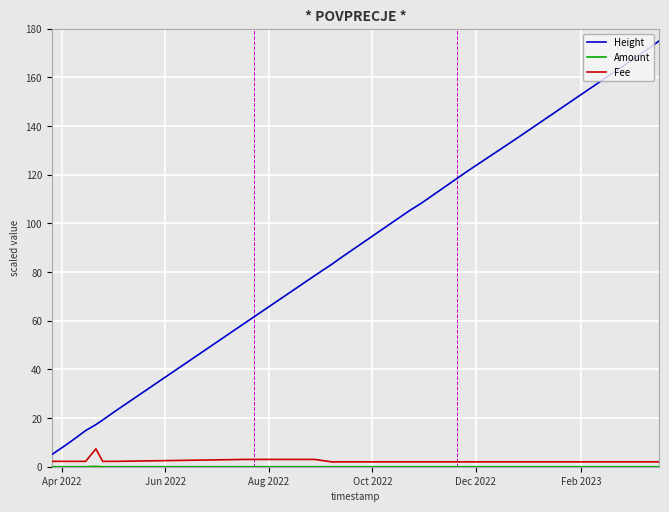

Is this an area chart (filled region under the line)?

No